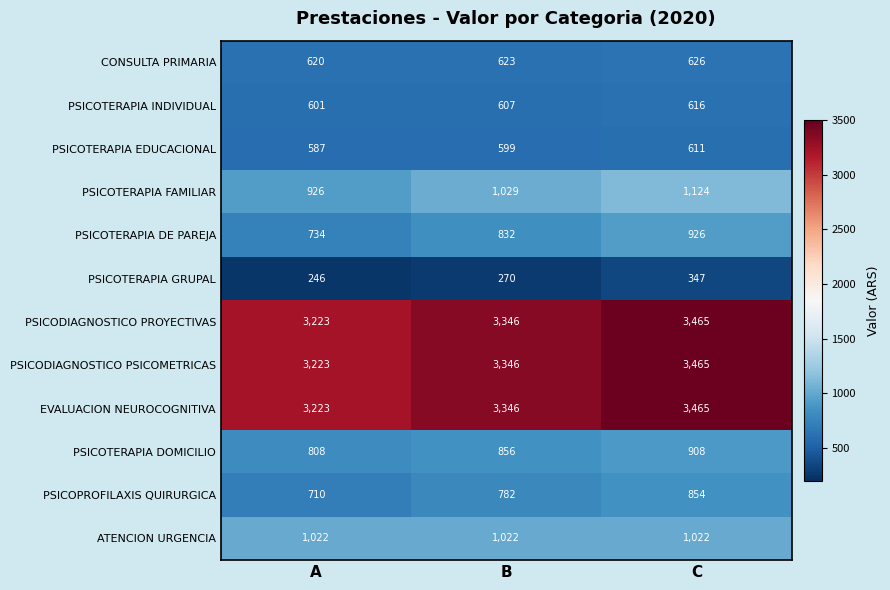

List the labels in order of CONSULTA PRIMARIA value, smallest first.

A, B, C